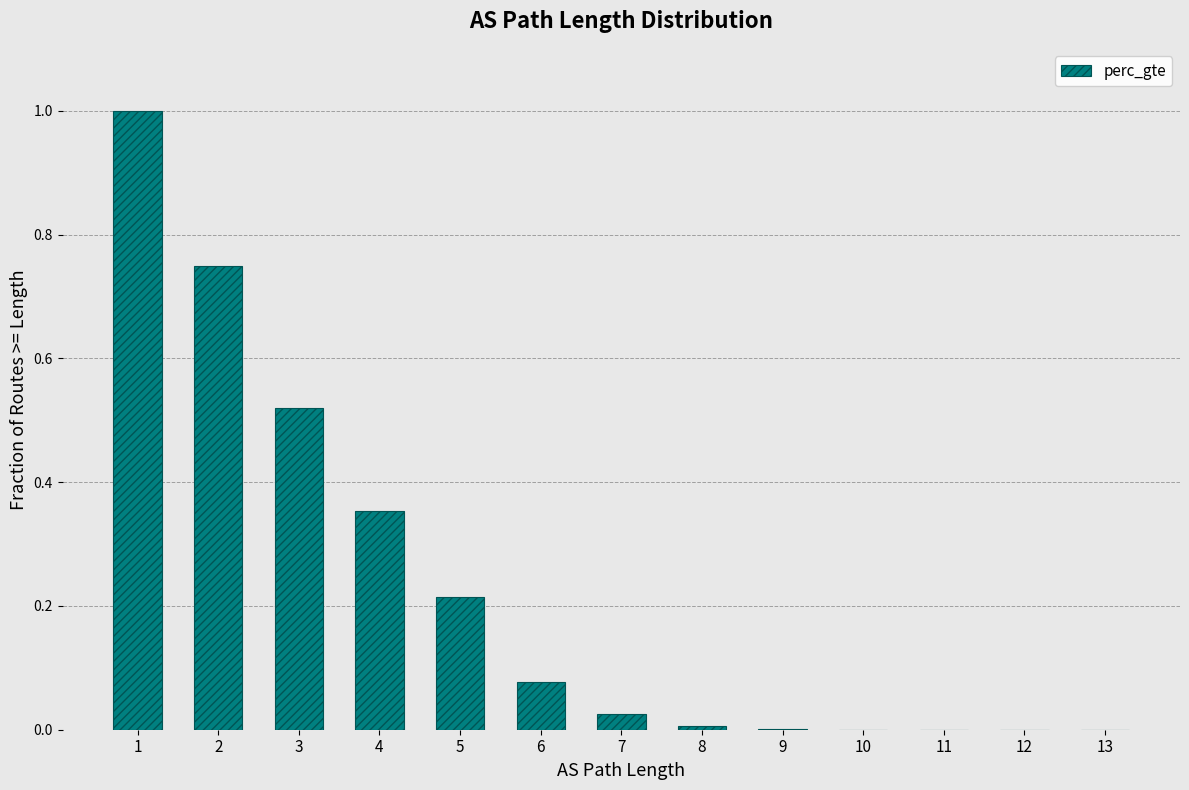

True or false: the data shows 0.7 at 3.

False